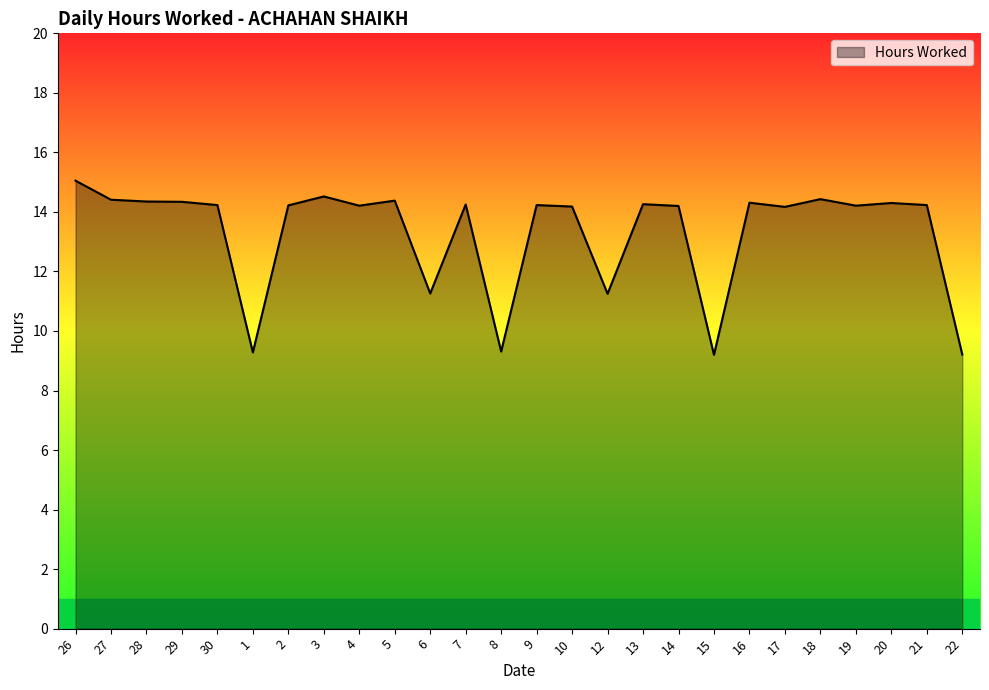

What is the maximum value shown in the chart?

15.1